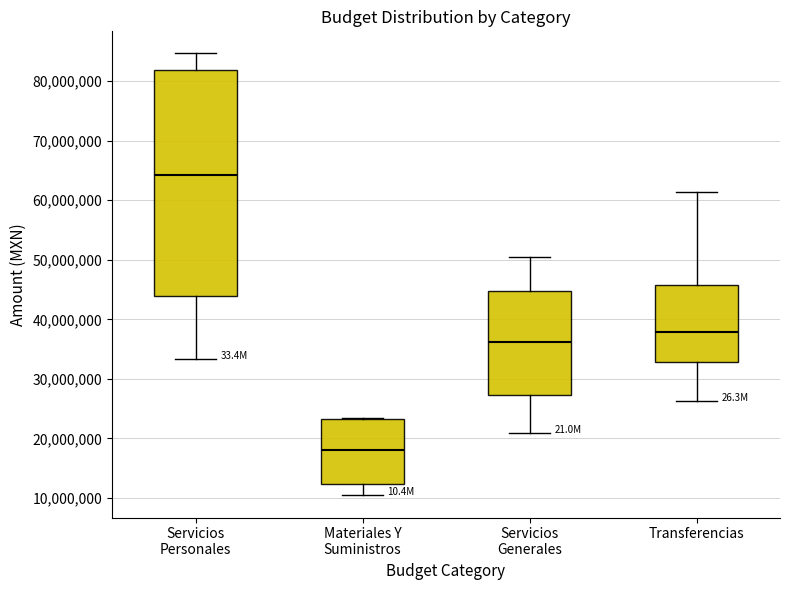

Which box's median line is the lowest?

Materiales Y Suministros